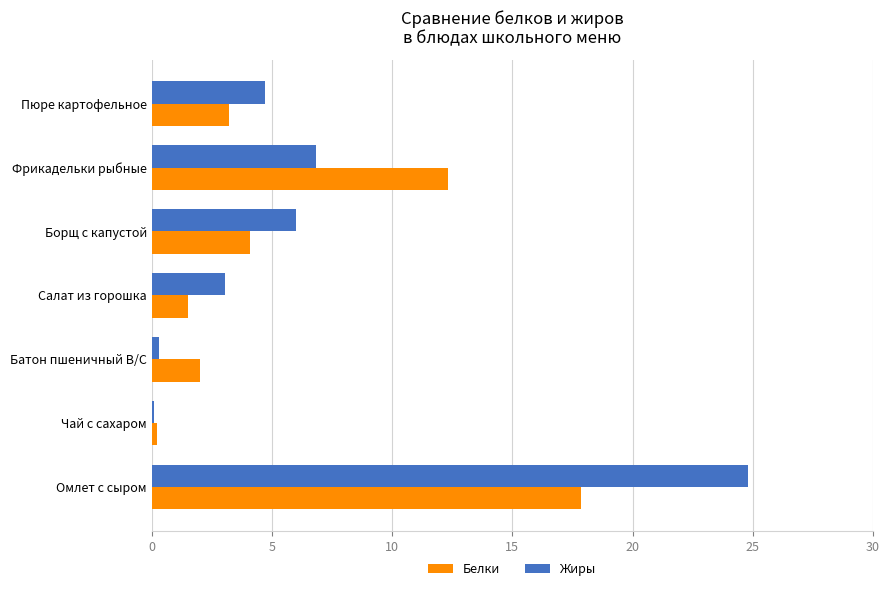

At which category is the sum across all series the highest?

Омлет с сыром